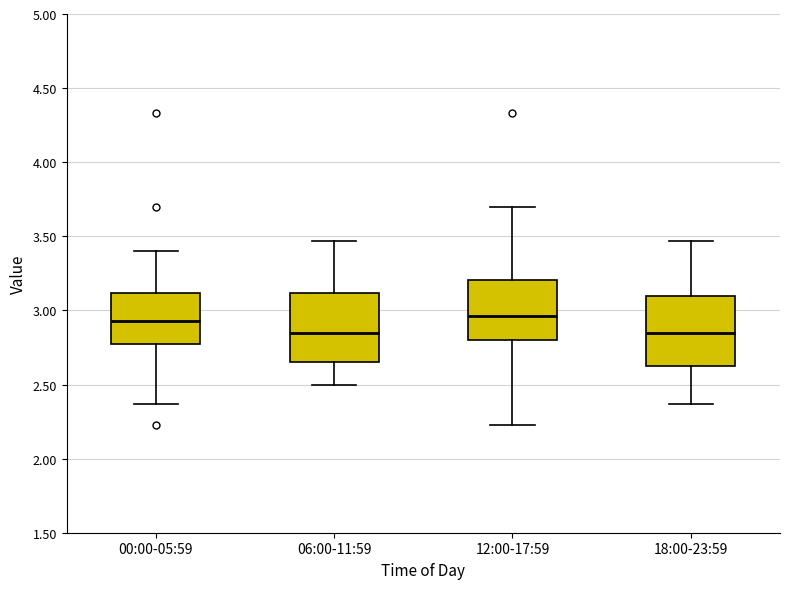

Reading left to right, transcribe this box plot: for each box, give where its median line is, the range the box spans, and where its two whiskers end, as read against the y-axis. The values are not printed on the chart, so give them approximately, as read against the axis.

00:00-05:59: median 2.95, box 2.80 to 3.10, whiskers 2.35 to 3.40
06:00-11:59: median 2.85, box 2.65 to 3.10, whiskers 2.50 to 3.45
12:00-17:59: median 2.95, box 2.80 to 3.20, whiskers 2.25 to 3.70
18:00-23:59: median 2.85, box 2.60 to 3.10, whiskers 2.35 to 3.45